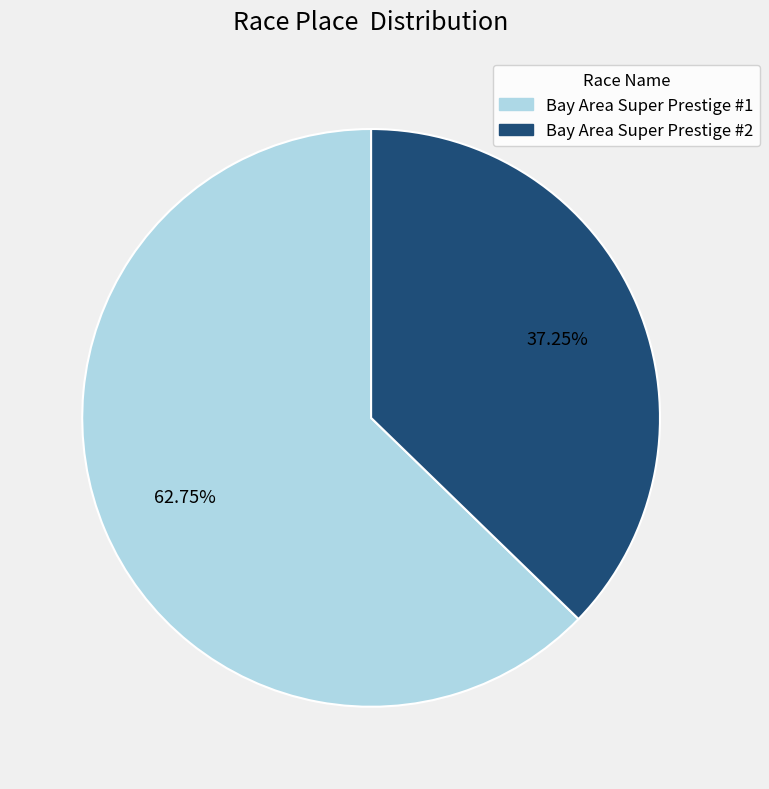

Is there any slice that represents more than half of the pie?

Yes